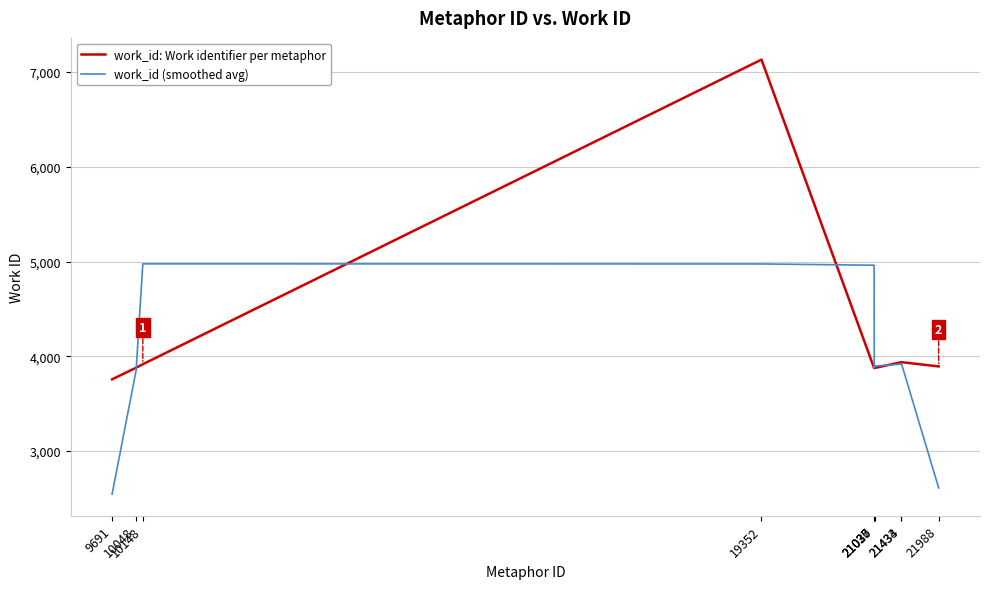

How many series are shown in this chart?

2